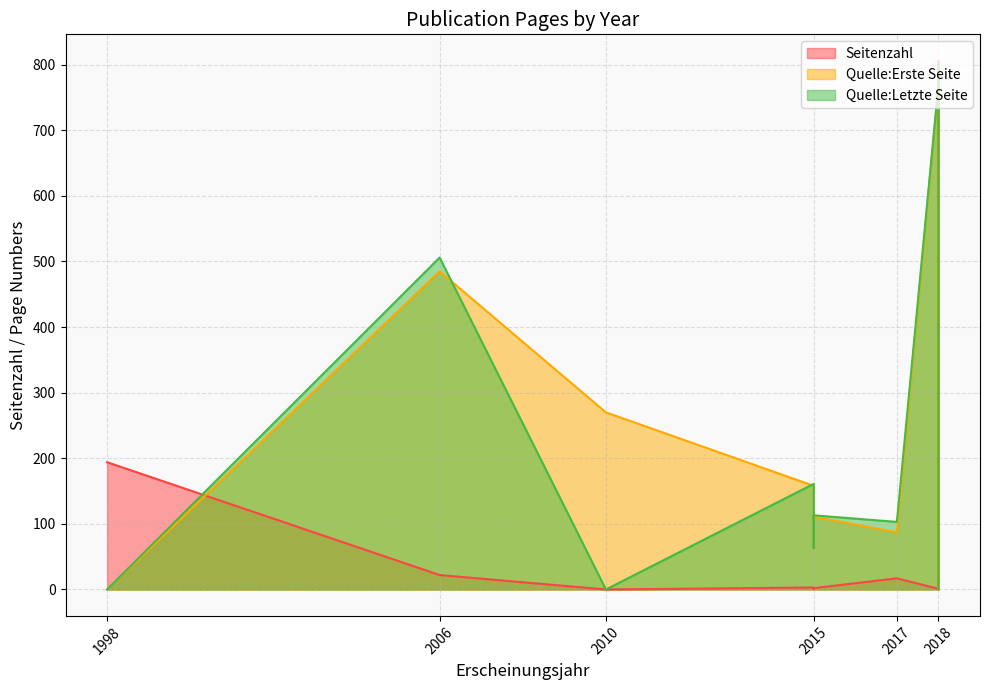

Does the chart display data point markers on the line(s)?

No